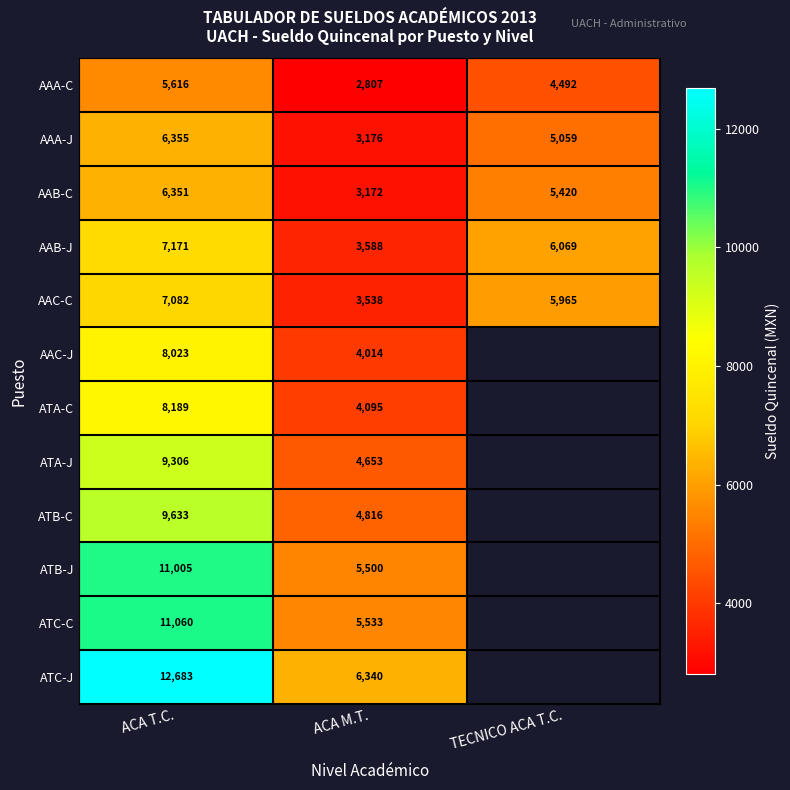

What is the average value of the AAB-J series?

5609